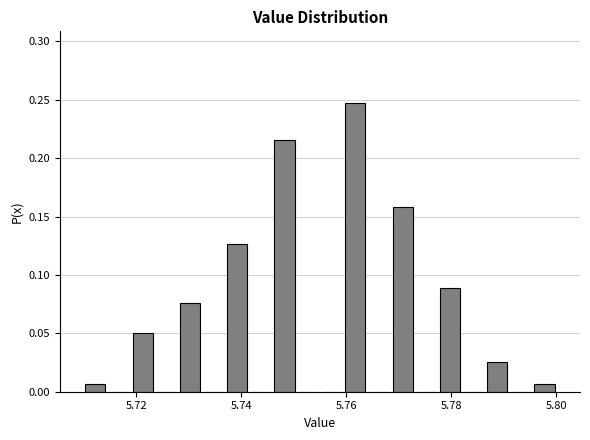

Around what value on the x-axis is the tallest bar? Give the approximate position of its centre, as read against the axis.

5.762